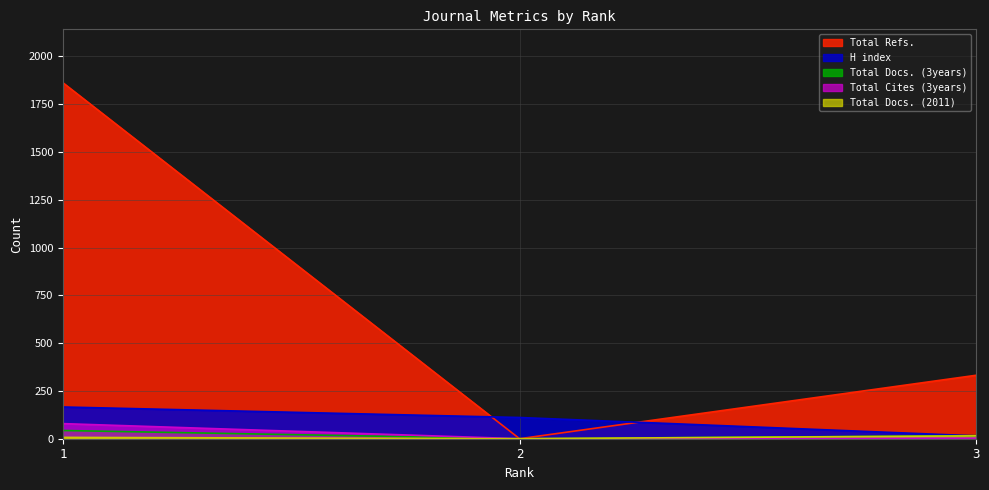

The Total Refs. series shows 0 at 2. True or false?

True